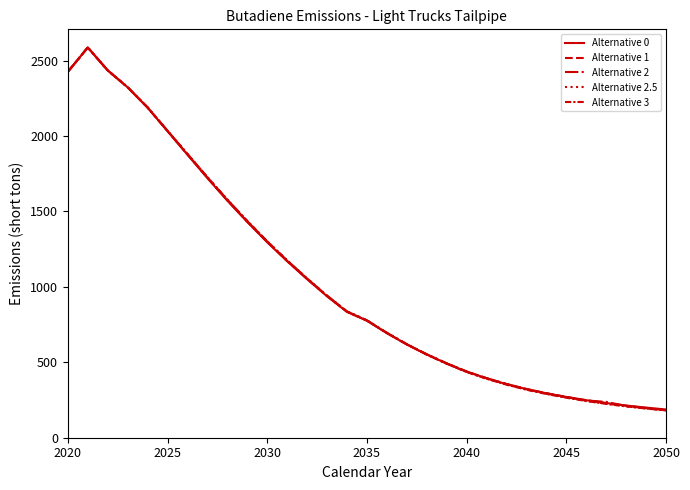

Reading left to right, transcribe all the data shown in this chart.

Alternative 0: 2425.0	2586.4	2434.5	2322.3	2187.7	2031.6	1875.4	1720.5	1571.2	1429.7	1295.5	1169.5	1050.7	937.3	833.6	775.4	693.0	618.1	551.5	491.7	437.7	393.8	355.3	322.2	294.5	270.1	248.8	229.9	213.5	199.6	187.0
Alternative 1: 2425.0	2586.4	2434.5	2322.4	2188.3	2033.0	1877.3	1722.7	1573.5	1432.1	1297.8	1171.7	1052.7	939.2	835.3	777.1	694.5	619.4	552.7	492.9	438.8	394.9	356.3	323.2	295.1	270.3	248.4	229.0	211.9	197.4	184.1
Alternative 2: 2425.0	2586.4	2434.5	2322.6	2188.6	2033.6	1878.8	1724.9	1576.0	1434.6	1300.2	1173.9	1054.7	940.9	836.9	778.4	695.6	620.3	553.4	493.1	438.6	394.3	355.3	321.9	293.8	268.8	247.0	237.6	210.4	195.9	182.8
Alternative 2.5: 2425.0	2586.4	2434.5	2322.7	2189.0	2034.2	1879.6	1725.9	1577.0	1435.5	1300.9	1174.4	1054.9	940.9	836.6	777.5	694.5	618.9	551.8	491.4	436.8	392.3	353.4	319.9	291.6	266.5	244.7	225.3	208.4	194.0	180.9
Alternative 3: 2425.0	2586.4	2434.5	2322.7	2189.4	2035.1	1880.9	1727.4	1578.4	1436.8	1301.9	1175.2	1055.5	941.2	836.7	777.1	693.8	618.1	550.9	490.2	435.4	390.8	351.7	318.1	289.8	264.9	243.3	224.2	207.5	193.4	180.6